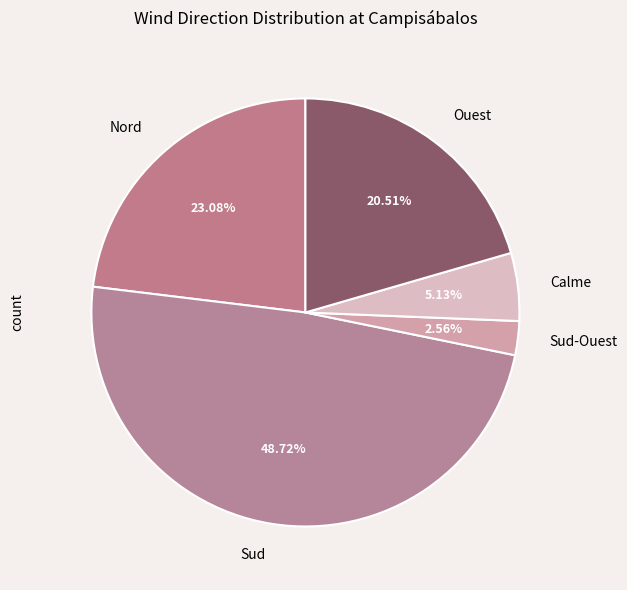

What is the ratio of the value at Sud to the value at Calme?

9.5